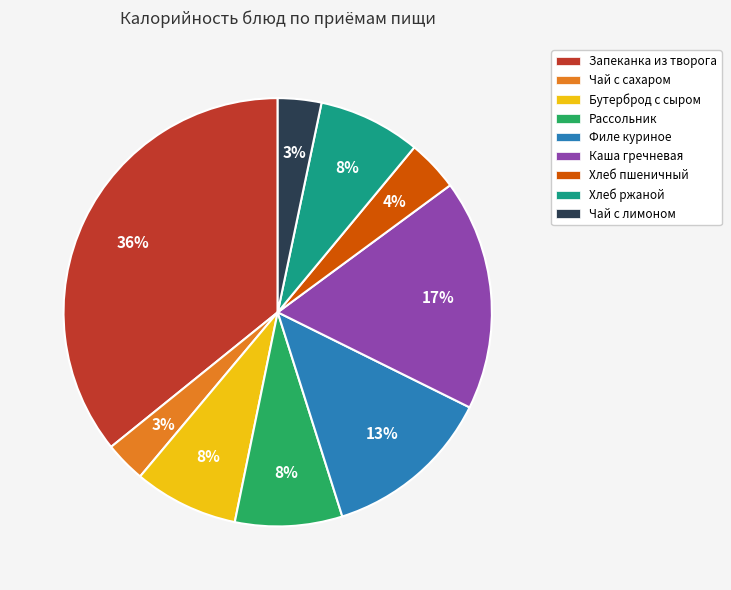

Which slice is the largest?

Запеканка из творога